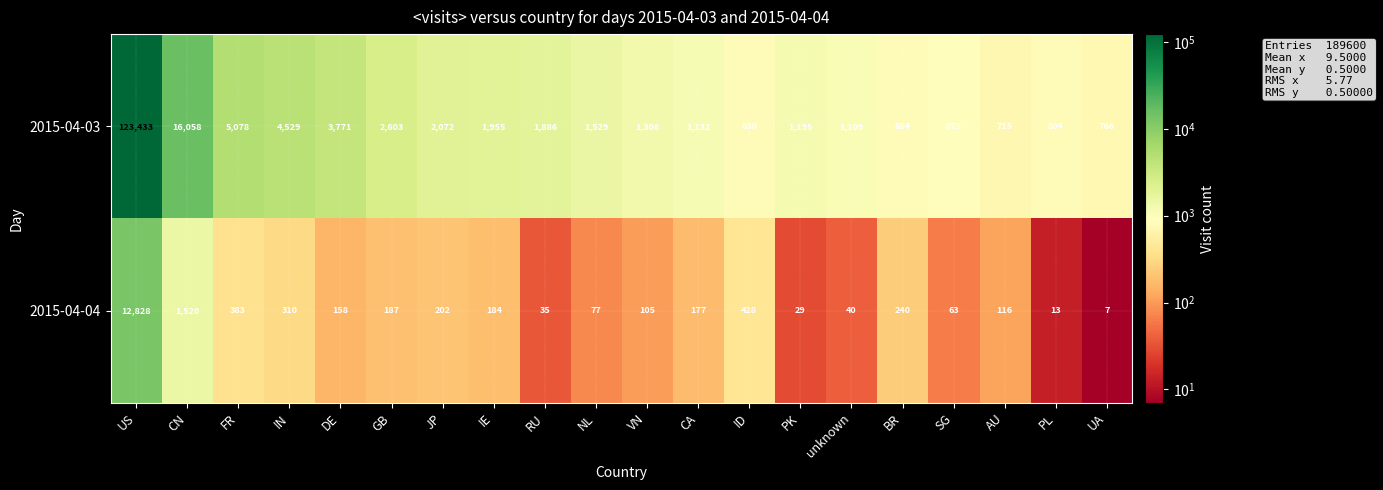

The value of 2015-04-03 at NL is 1529. True or false?

True